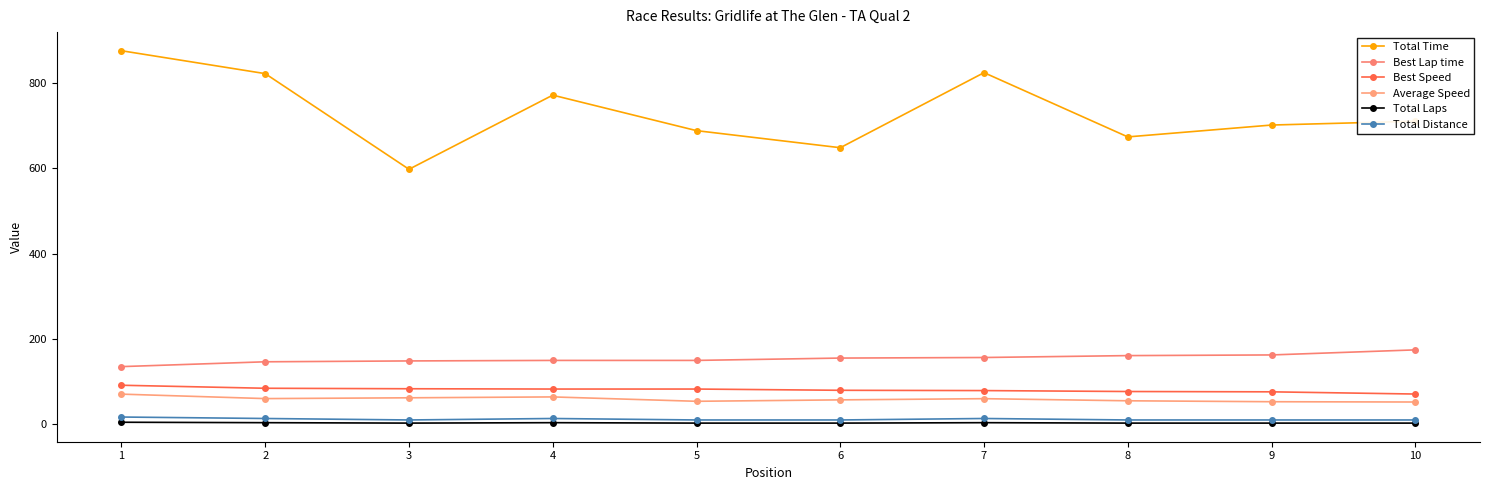

How many interior local valleys does the Average Speed series have?

2